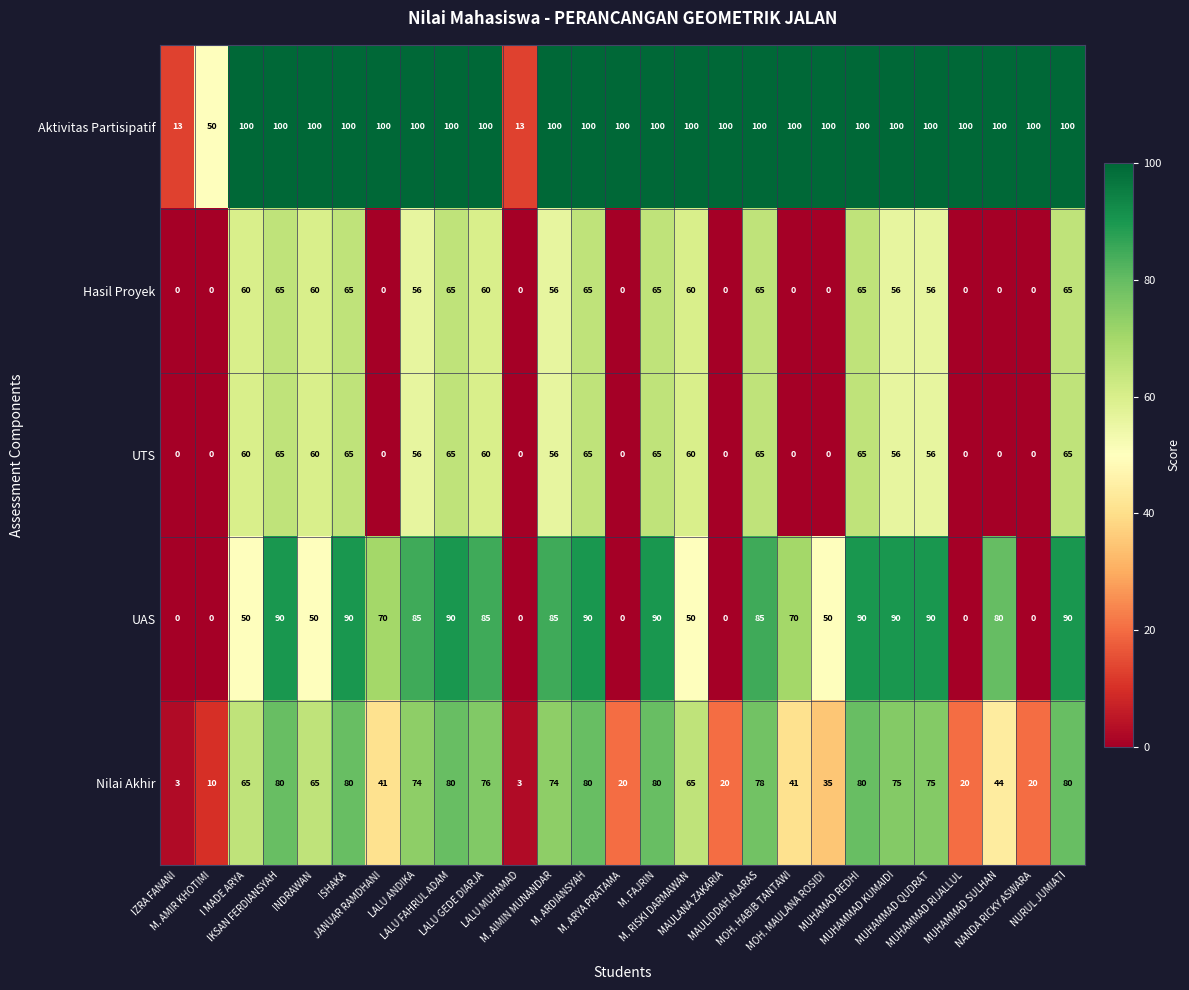

Which series has the widest spread of values?

UAS